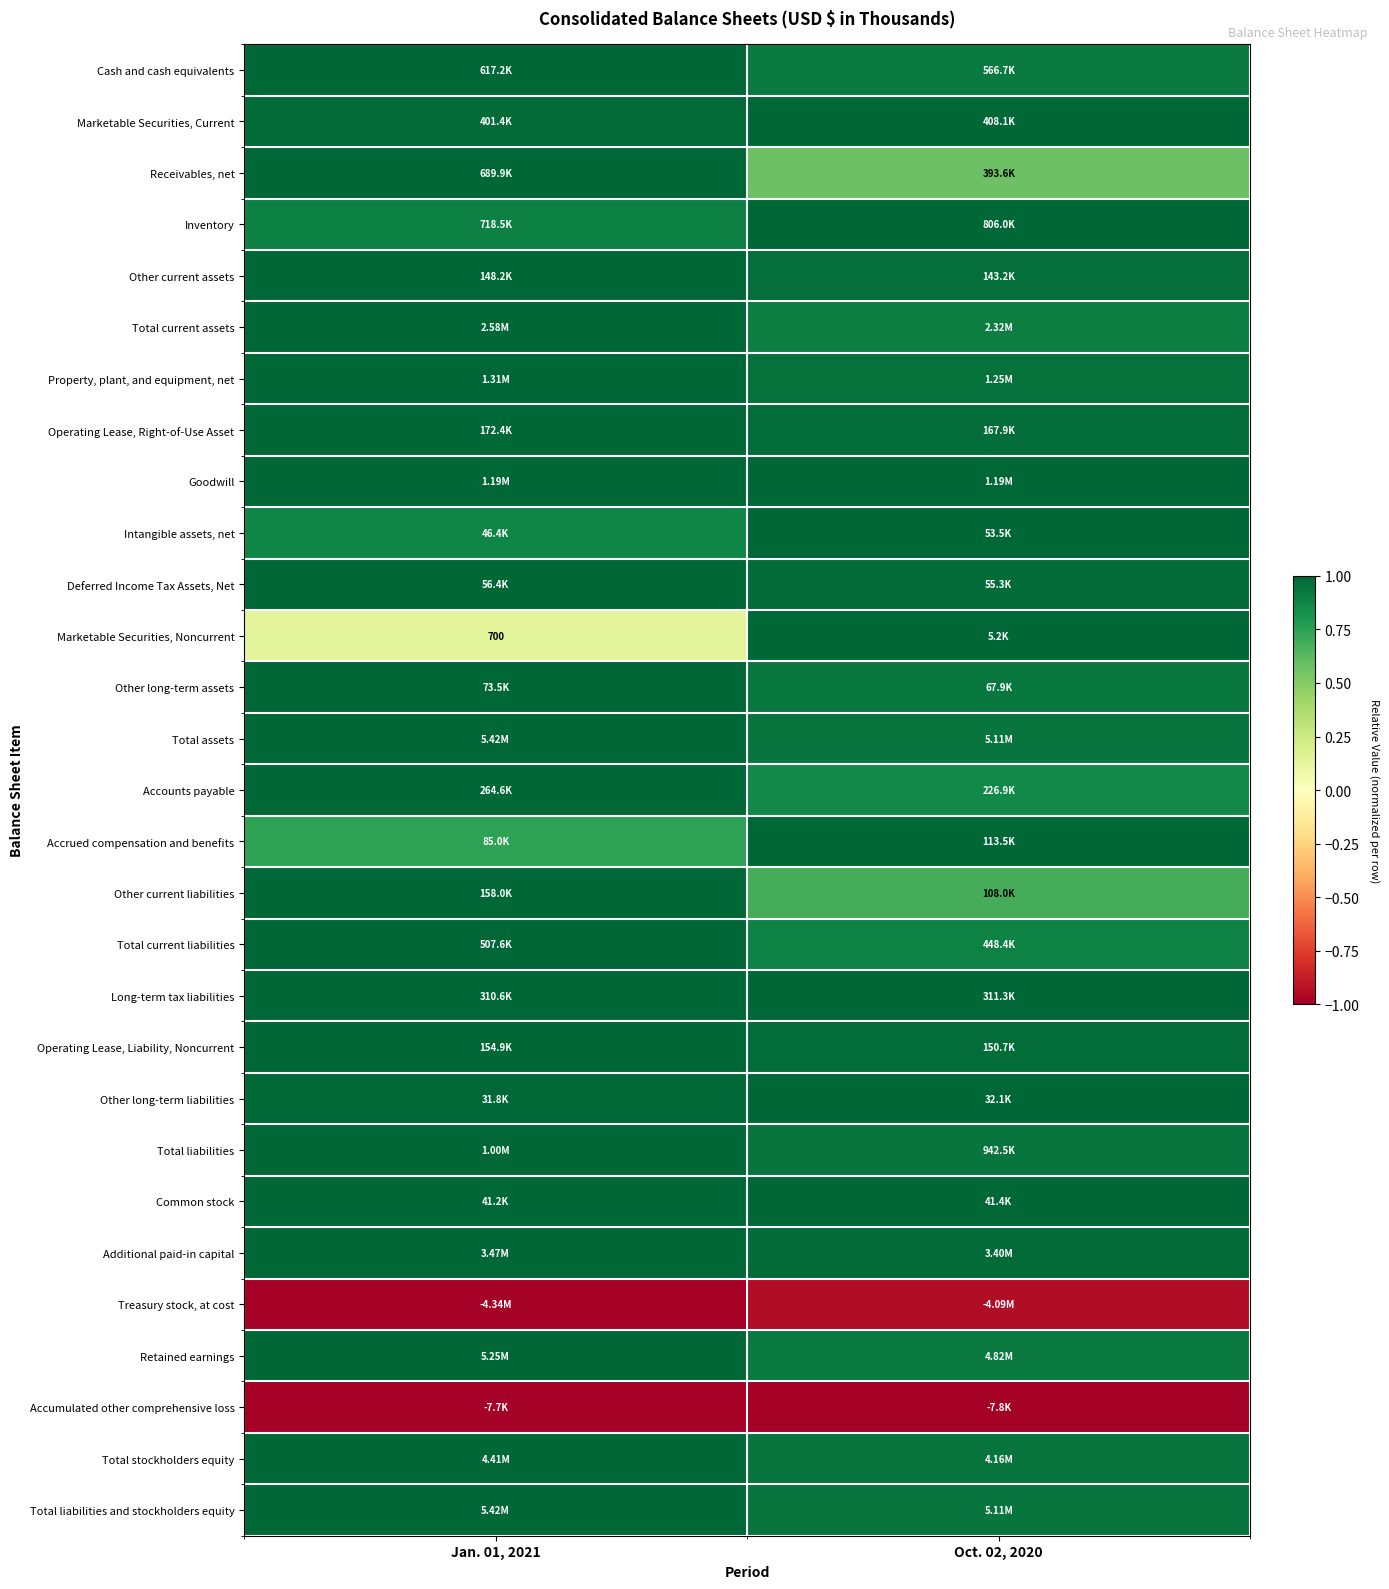

True or false: Accrued compensation and benefits has a value of 1.0 at Oct. 02, 2020.

True